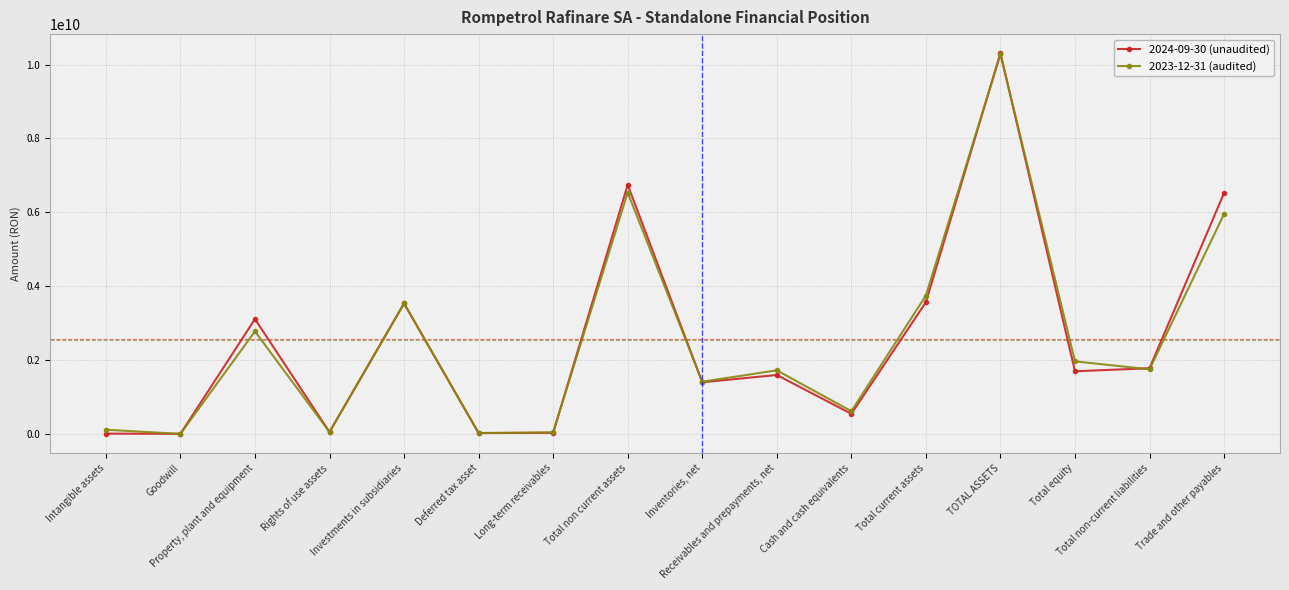

How many distinct data groups are displayed?

2